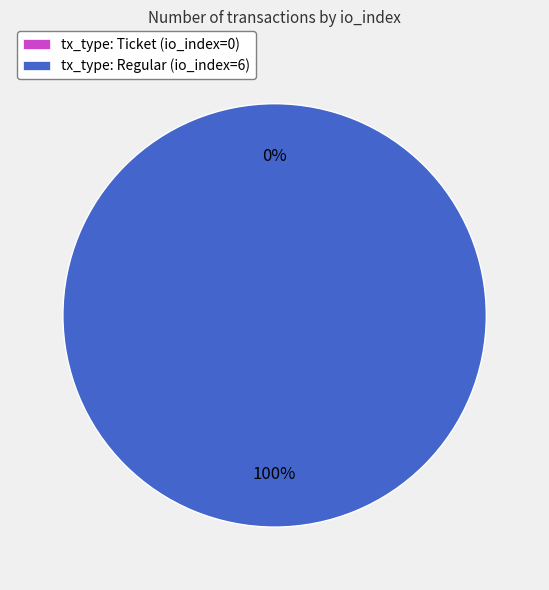

Is tx_type: Ticket (io_index=0) the majority of the pie?

No